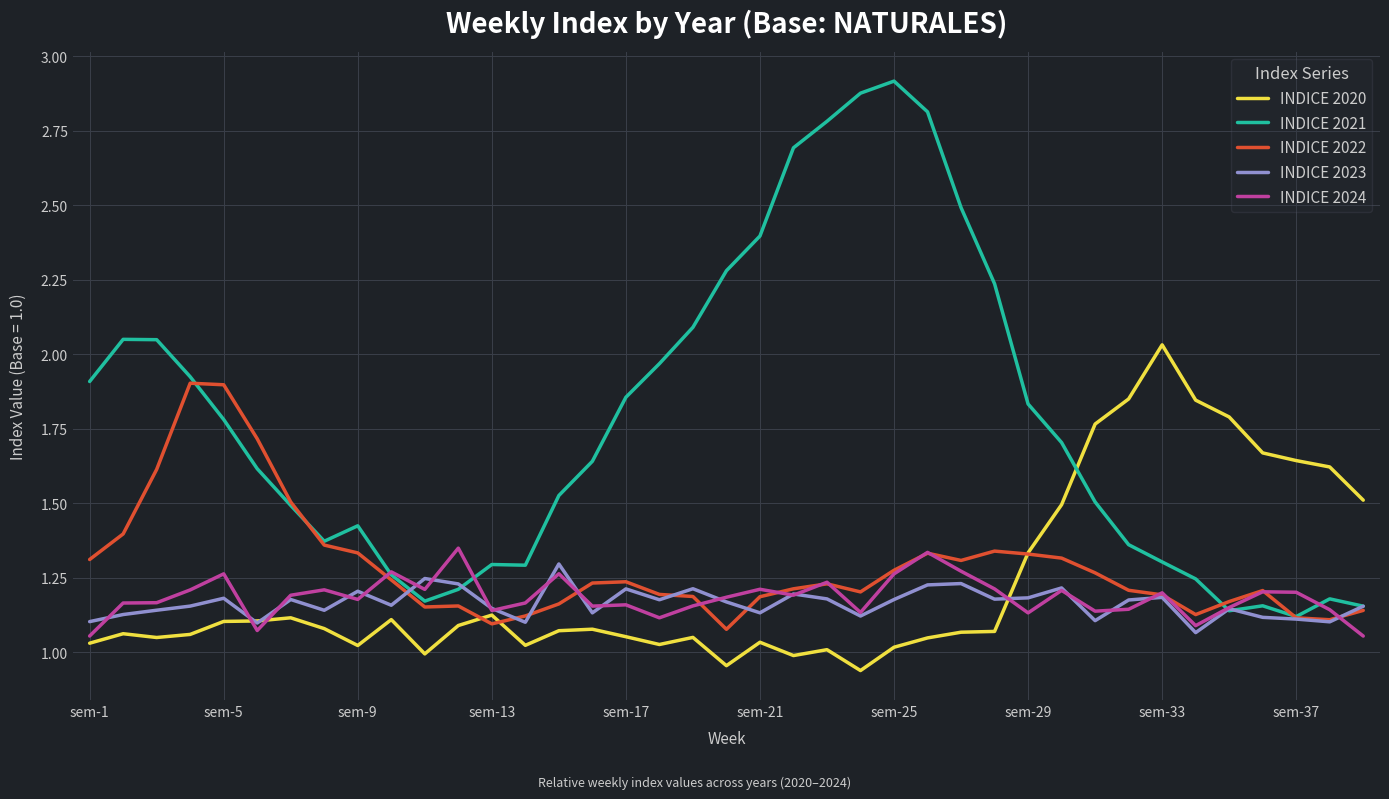

What are all the series names shown in the legend?

INDICE 2020, INDICE 2021, INDICE 2022, INDICE 2023, INDICE 2024